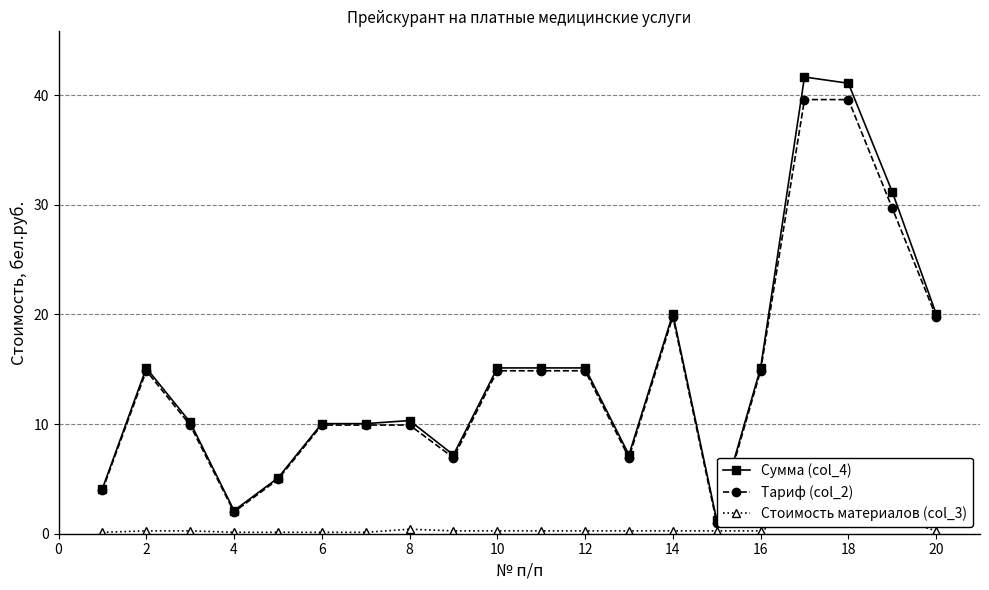

What is the difference between the maximum and minimum values in the Тариф (col_2) series?

38.6